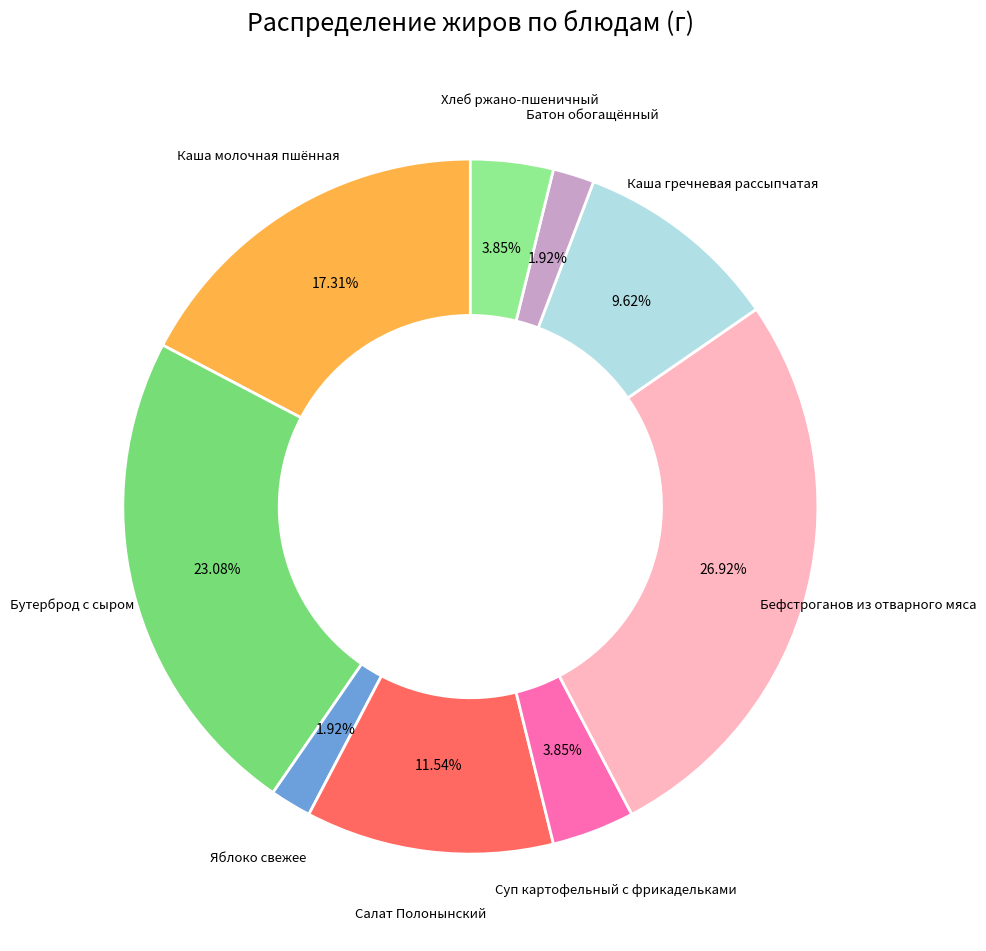

Count the number of slices in the pie.

9